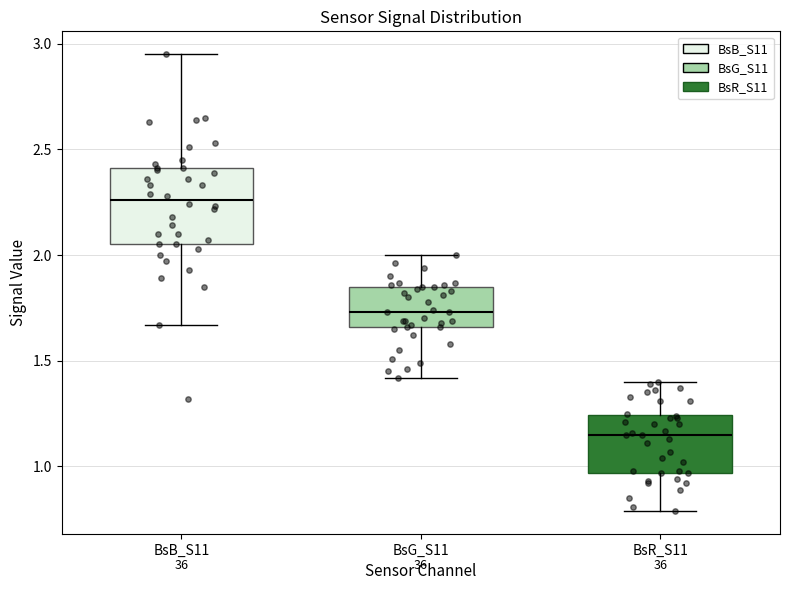

Reading left to right, read every box against the y-axis: the position of its median line, the range the box covers, and the ends of its whiskers. The values are not printed on the chart, so give them approximately, as read against the axis.

BsB_S11: median 2.25, box 2.05 to 2.40, whiskers 1.65 to 2.95
BsG_S11: median 1.75, box 1.65 to 1.85, whiskers 1.40 to 2.00
BsR_S11: median 1.15, box 0.95 to 1.25, whiskers 0.80 to 1.40